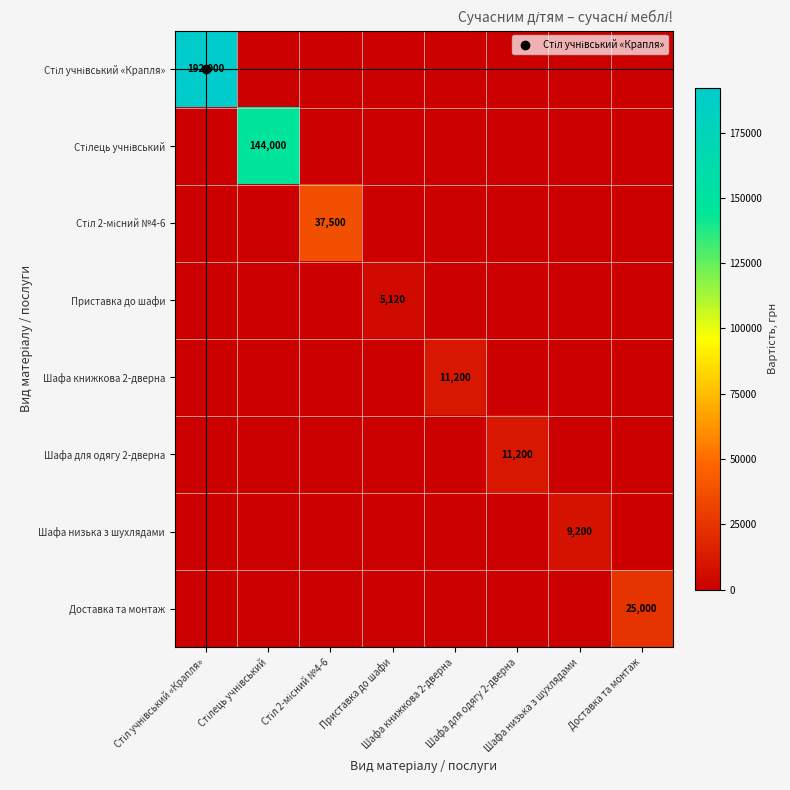

Rank the series by their maximum value, from highest to lowest.

Стіл учнівський «Крапля», Стілець учнівський, Стіл 2-місний №4-6, Доставка та монтаж, Шафа книжкова 2-дверна, Шафа для одягу 2-дверна, Шафа низька з шухлядами, Приставка до шафи